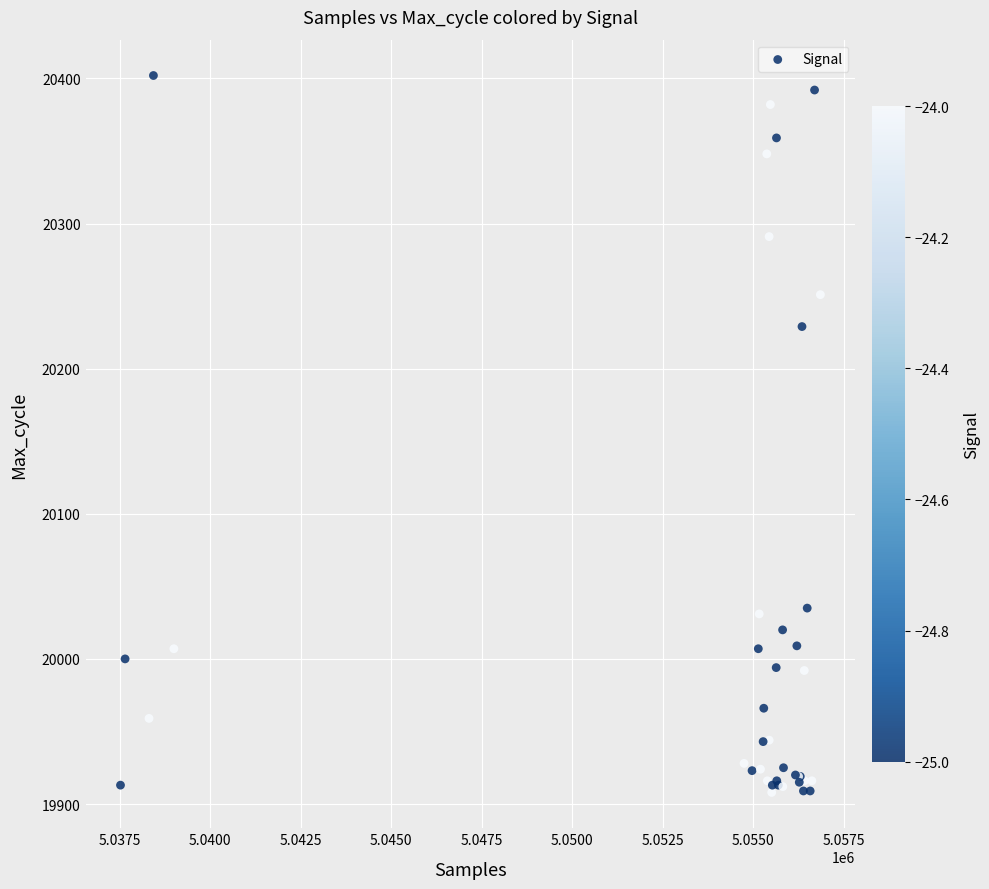

What Y value in the scatter plot is closest to 20155?

20229